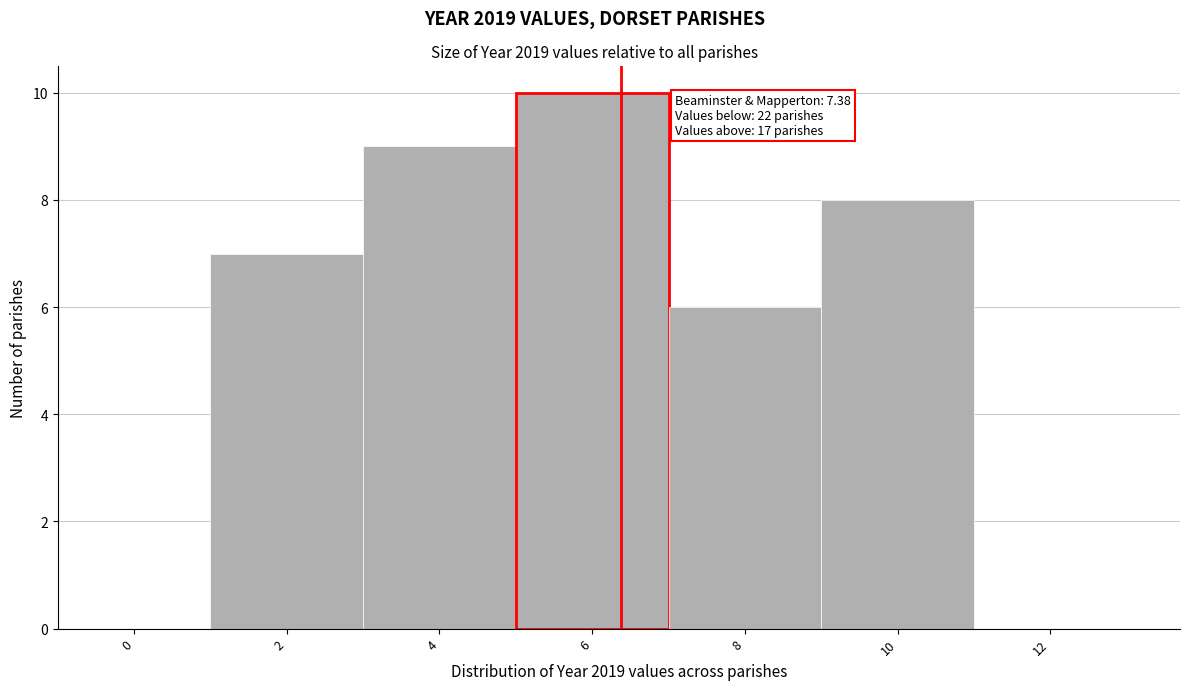

Reading left to right, what are all the values shown in this chart?

0=0	2=7	4=9	6=10	8=6	10=8	12=0